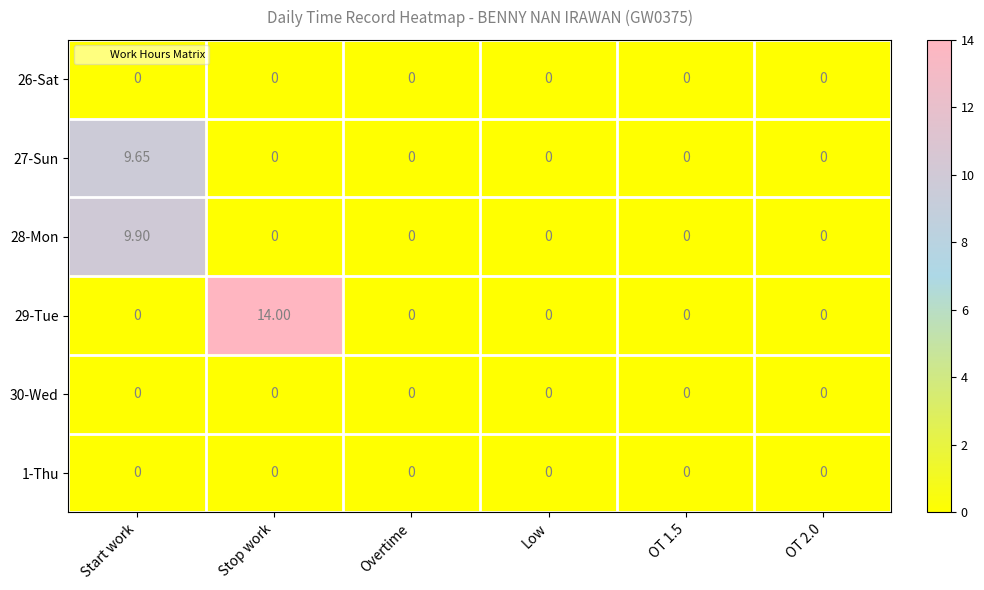

At which category is the sum across all series the highest?

Start work